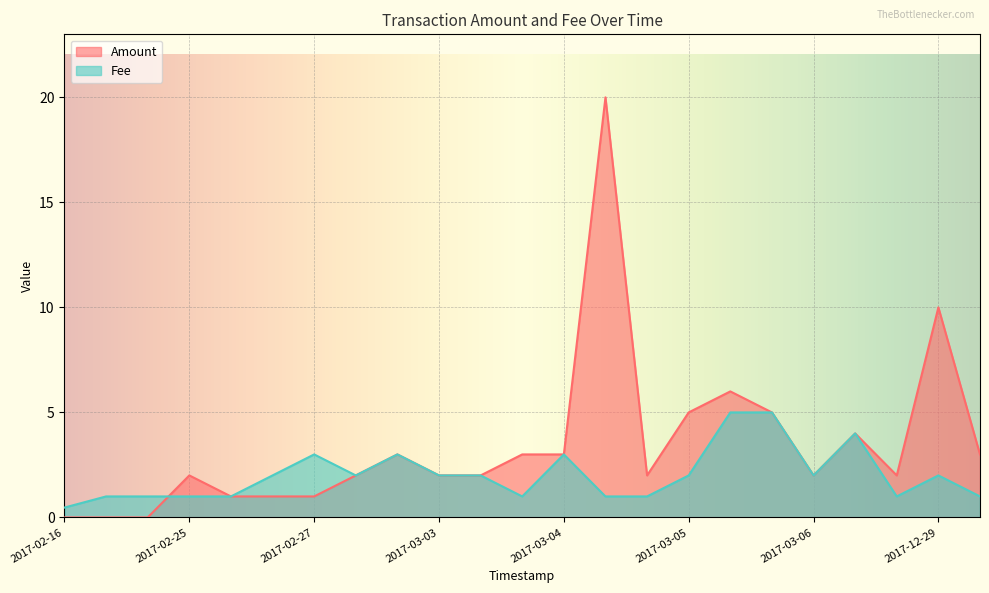

How many times do Amount and Fee cross each other?

1